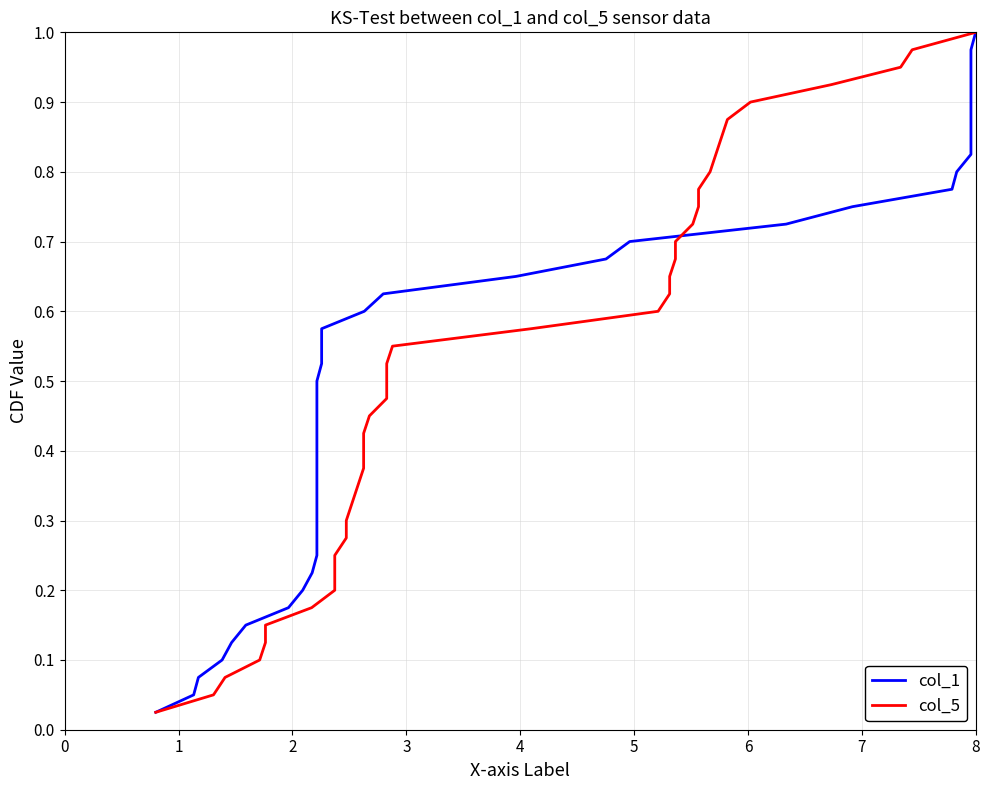

True or false: col_5 has more than 2 points higher than both neighbors.

False